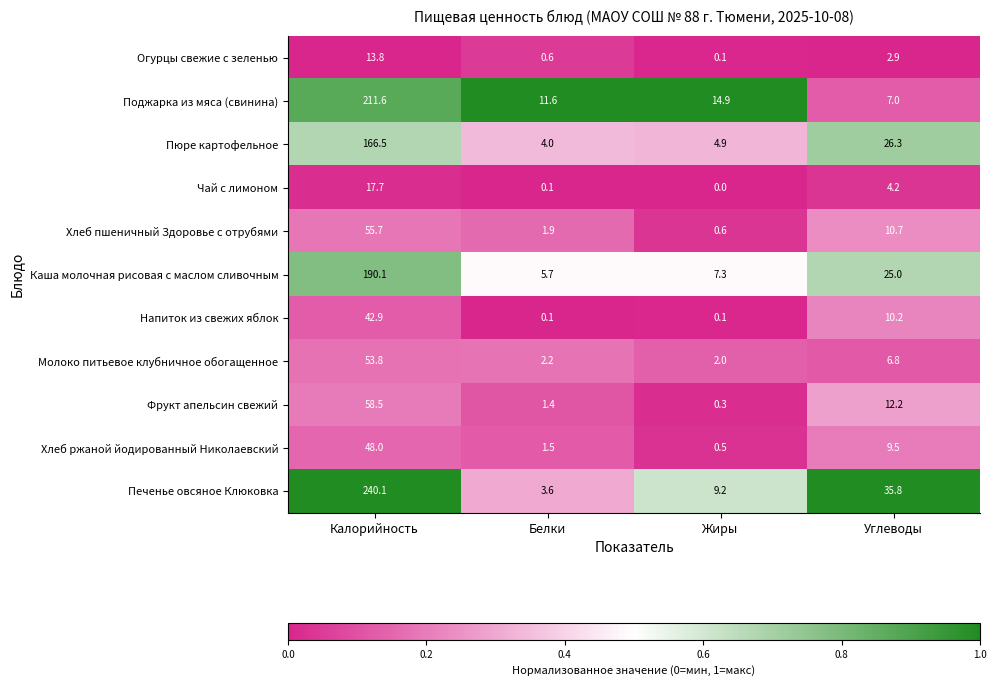

At which label is Фрукт апельсин свежий closest to 29?

Углеводы